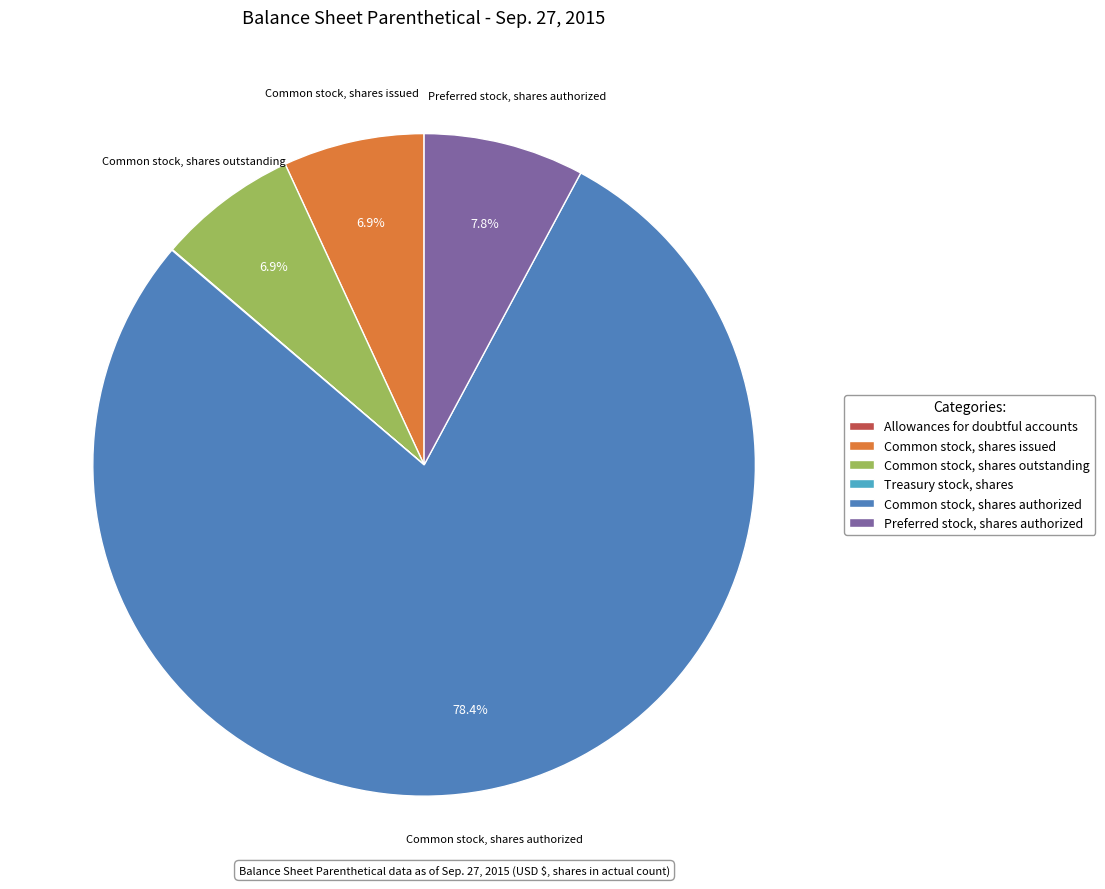

What percentage is NOT represented by Common stock, shares outstanding?

93.1%